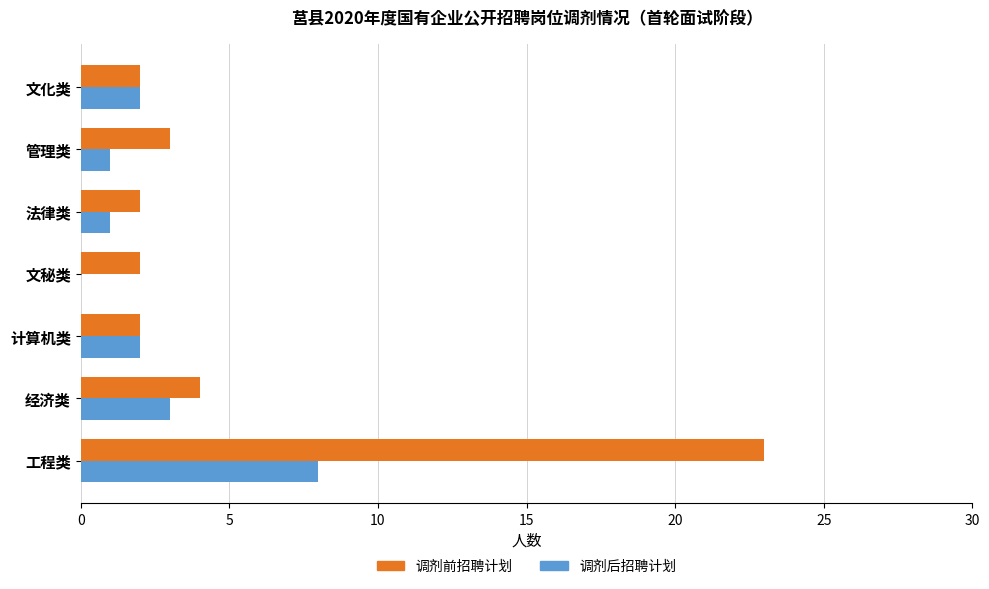

At which label is 调剂前招聘计划 closest to 12?

经济类